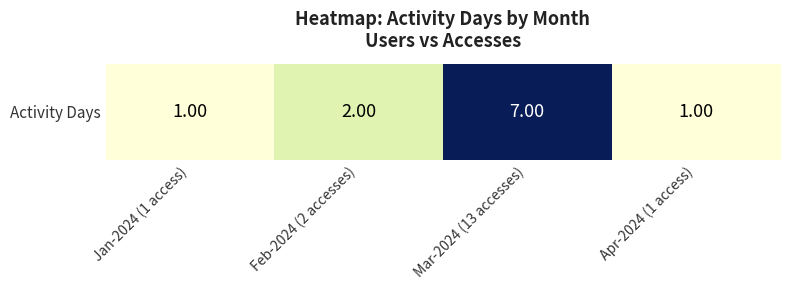

At which category does the chart reach its minimum across all series?

Jan-2024 (1 access)